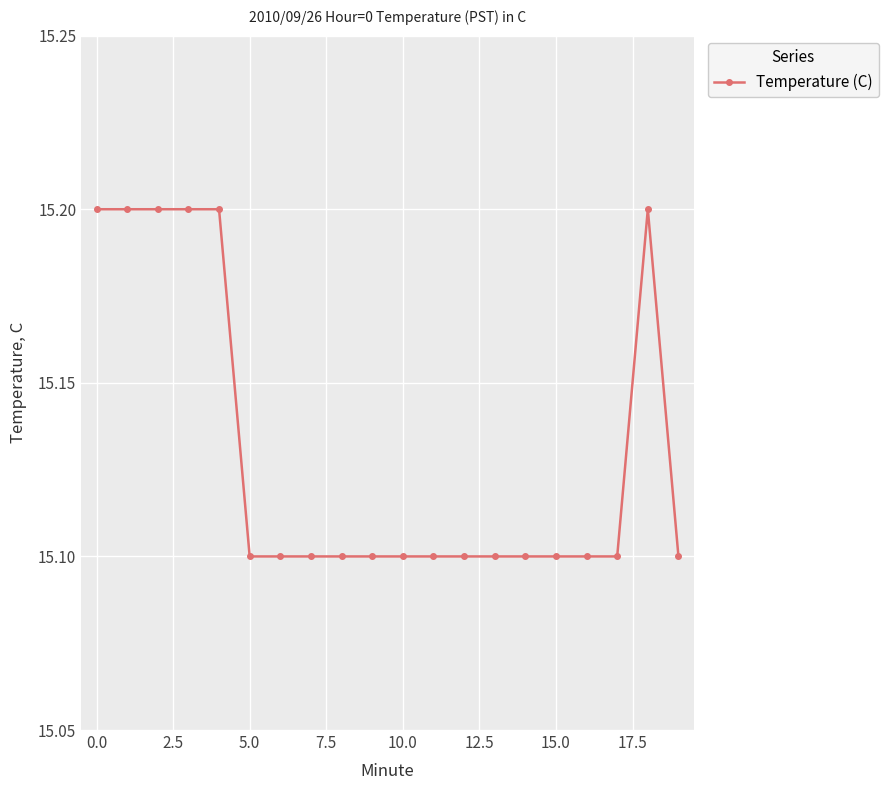

What is the average value?

15.1